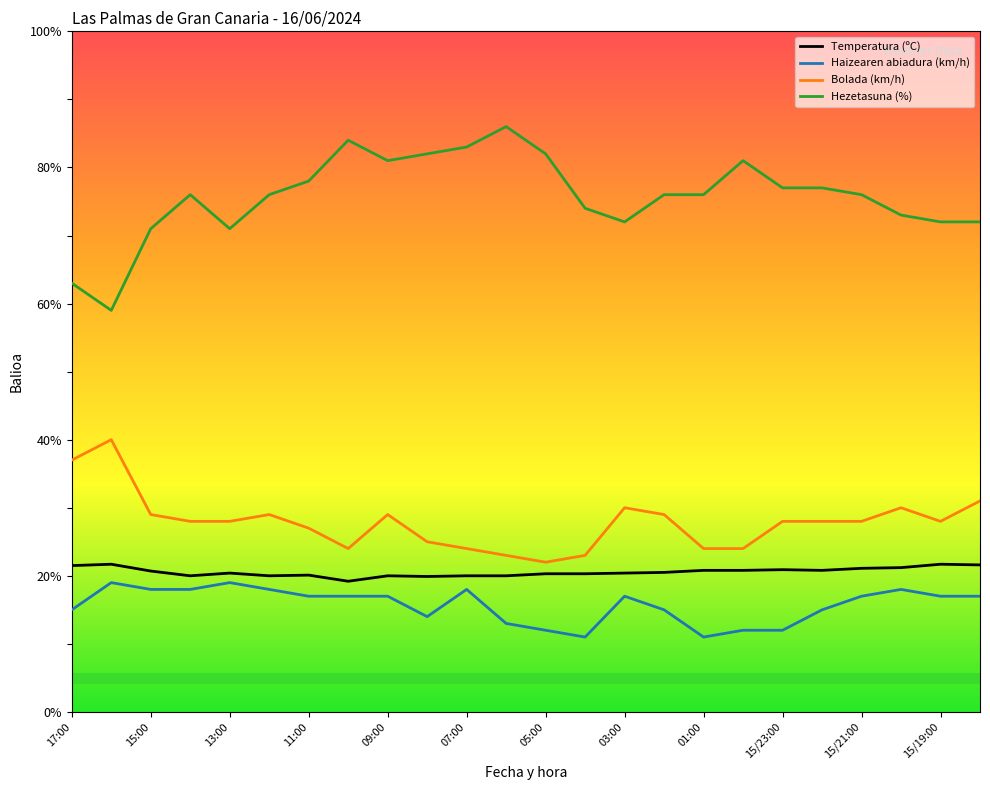

What is the difference between the maximum and minimum values in the Bolada (km/h) series?

18.0